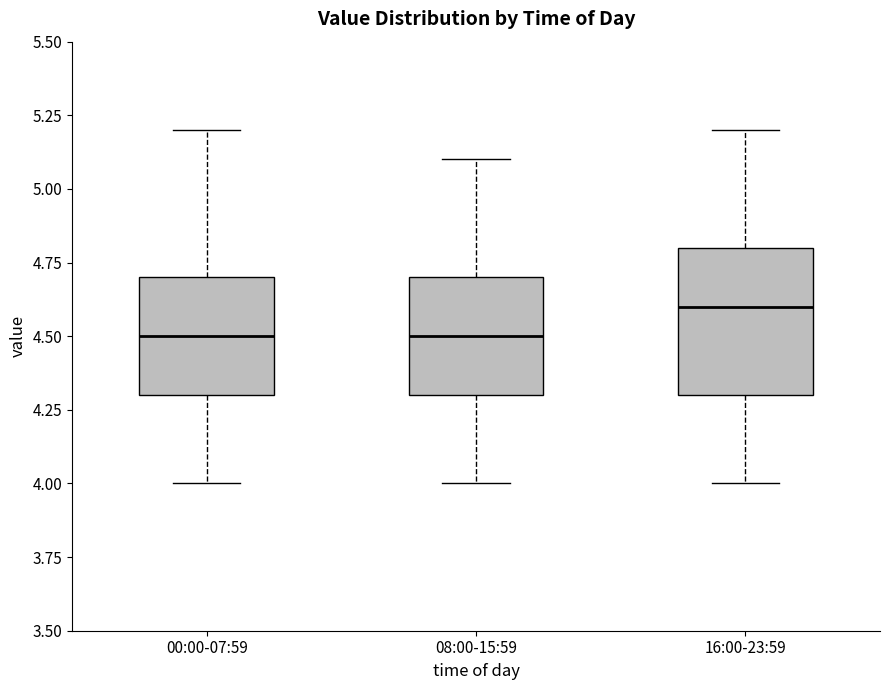

Where is the upper edge of the box for 08:00-15:59 on the y-axis? The values are not printed on the chart, so give them approximately, as read against the axis.

4.7